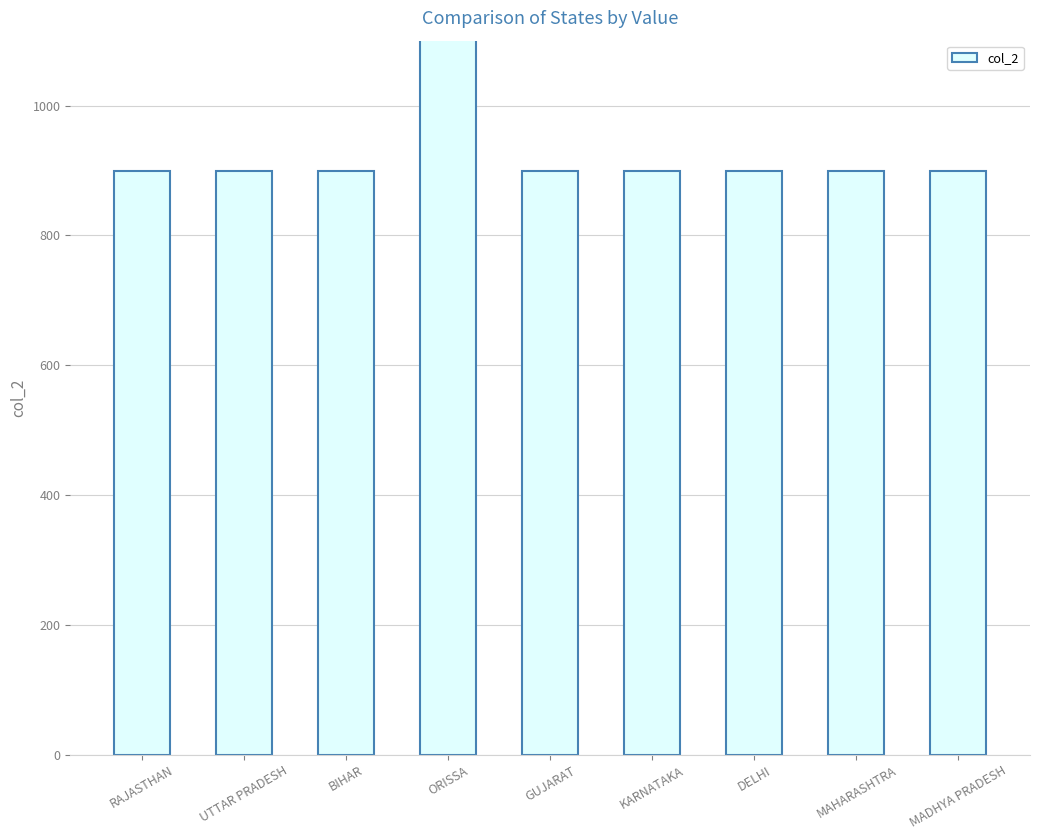

What is the difference between the maximum and second lowest values?

900